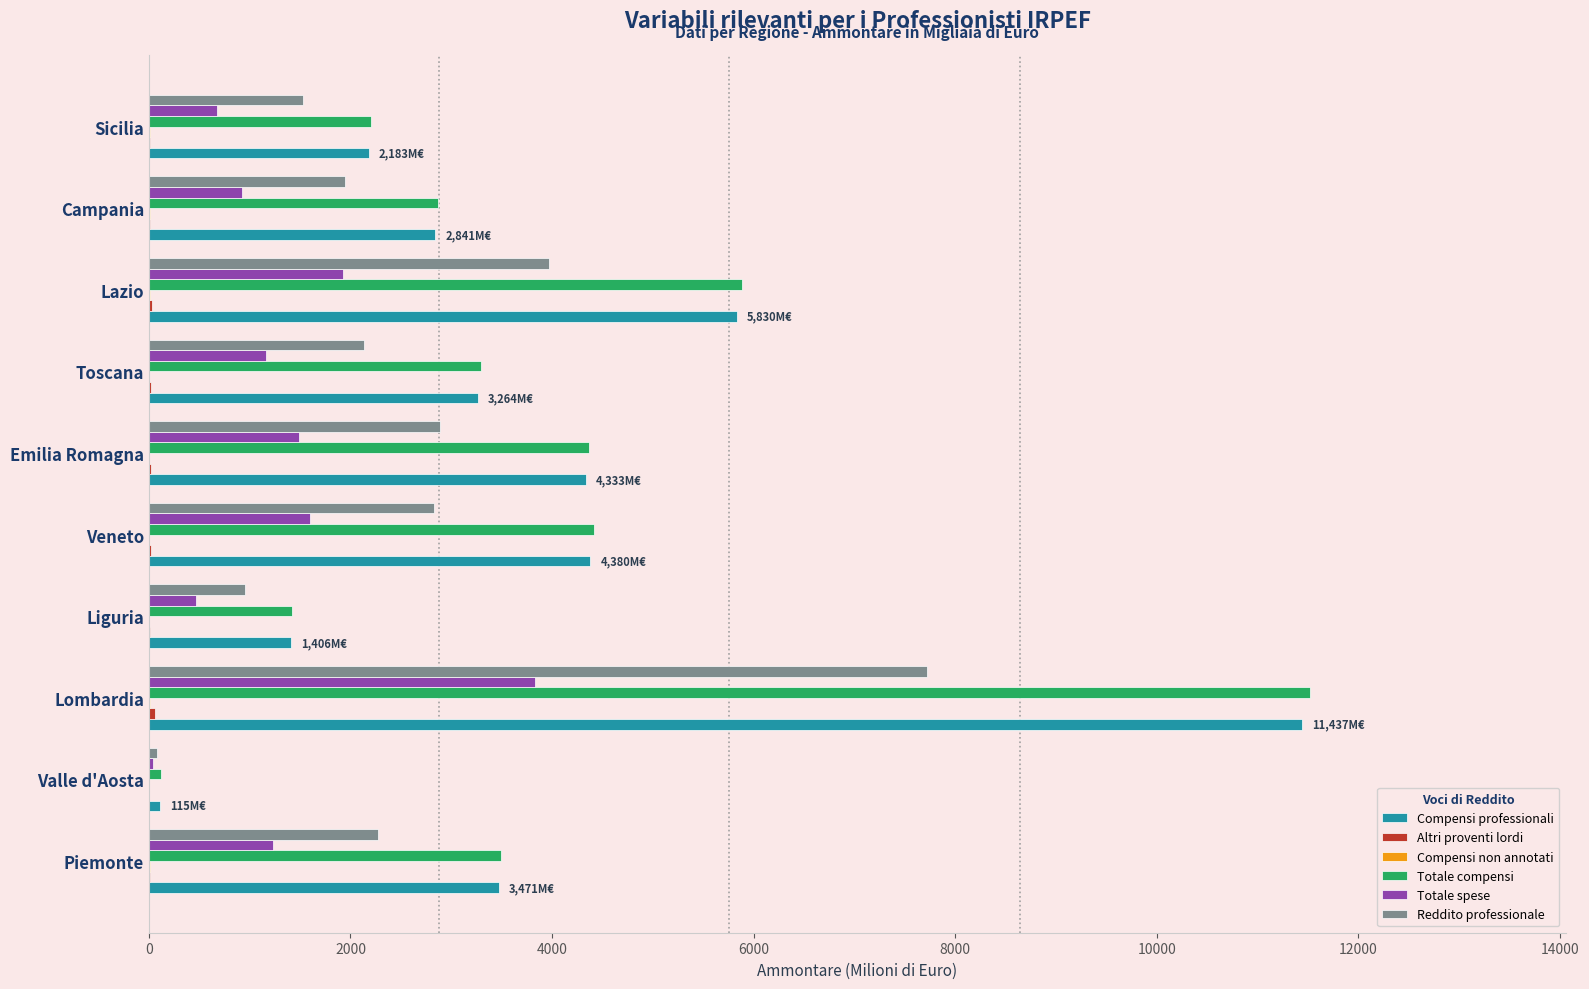

Count the number of categories in the chart.

10